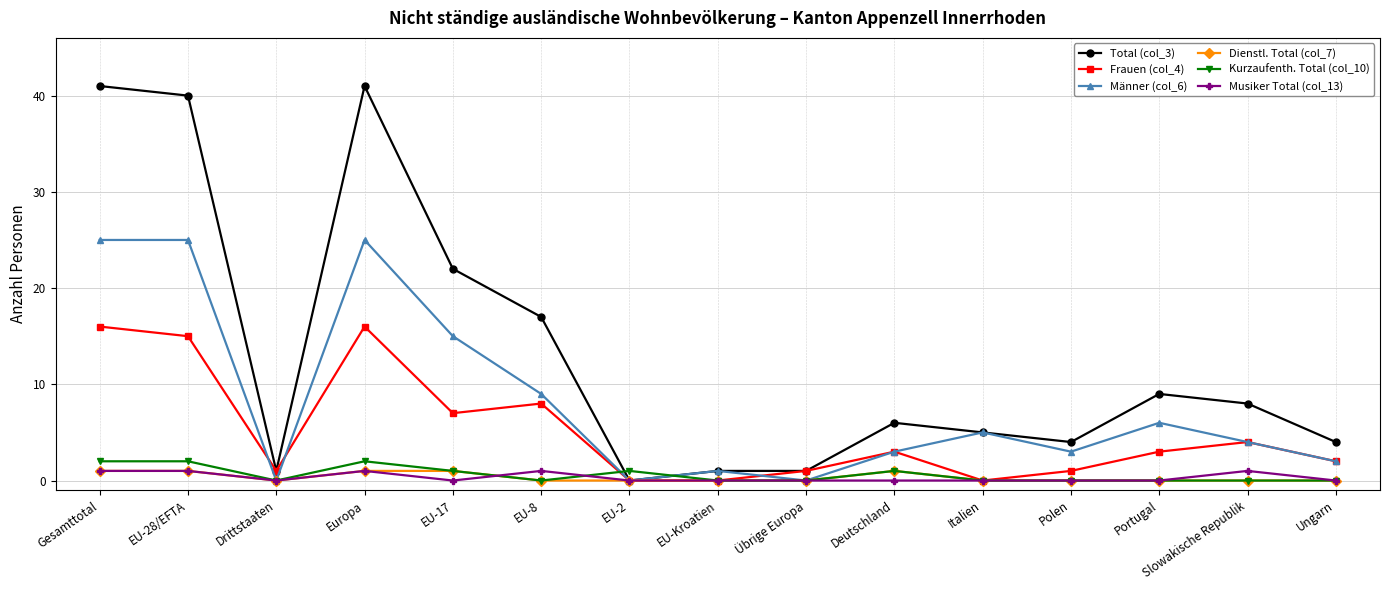

What is the spread (max minus min) of values at EU-28/EFTA?

39